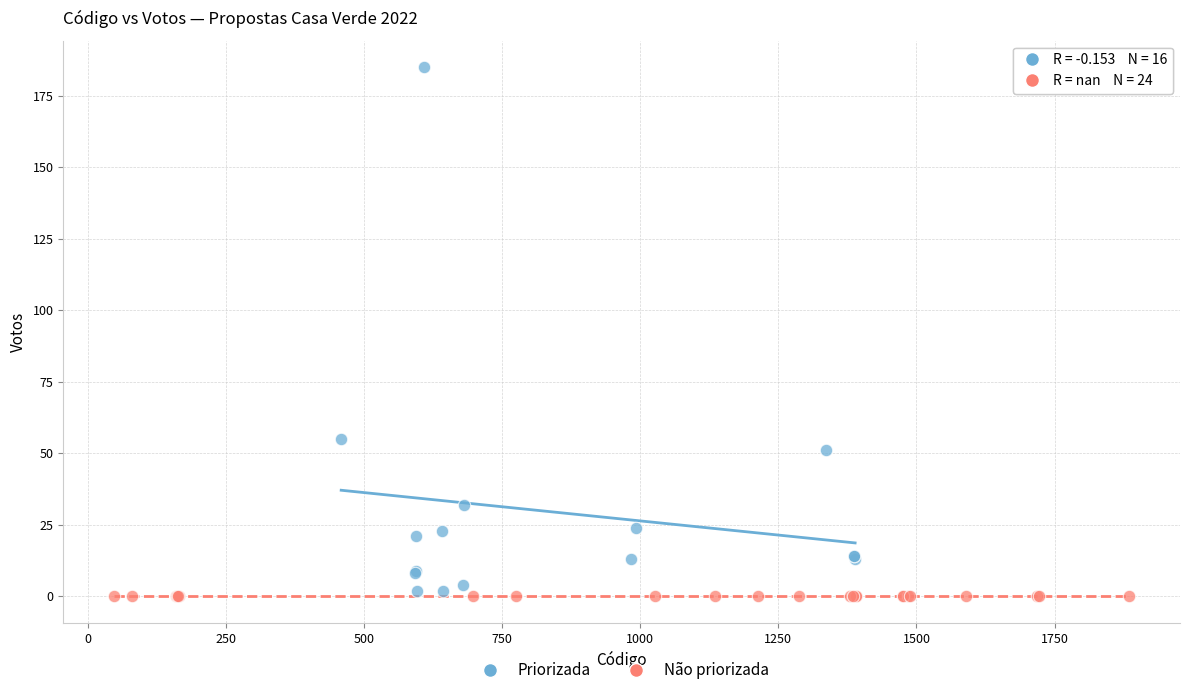

Which series reaches the maximum Y coordinate?

Priorizada